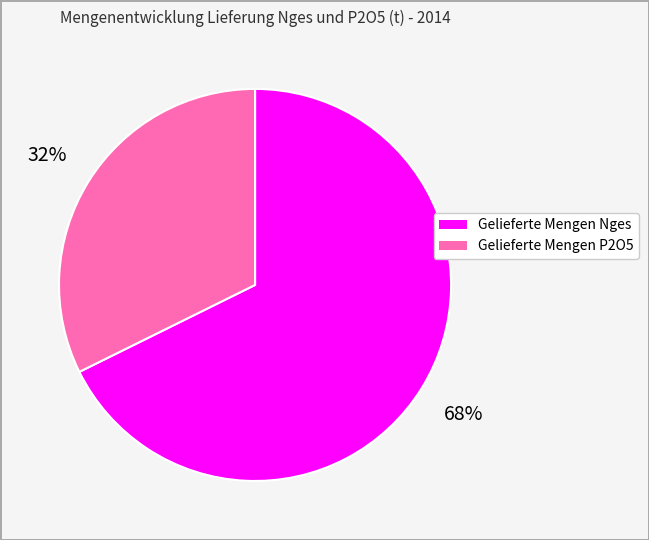

Does Gelieferte Mengen Nges account for over 50% of the chart?

Yes